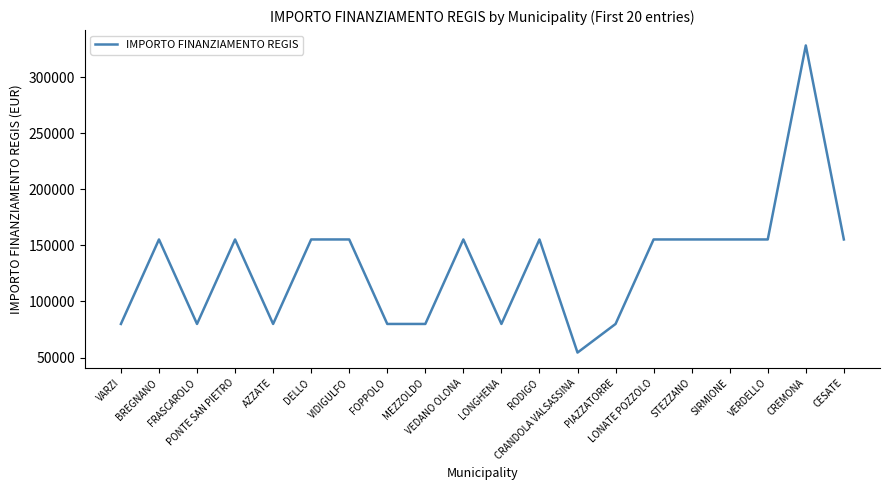

The value at CREMONA is 328160. True or false?

True